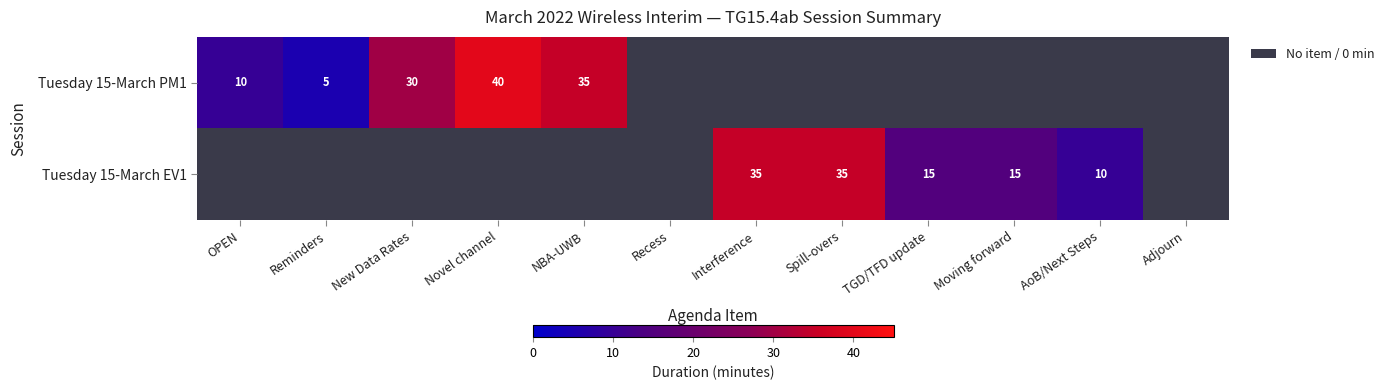

Is the value of Tuesday 15-March PM1 at NBA-UWB greater than the value of Tuesday 15-March EV1 at TGD/TFD update?

Yes